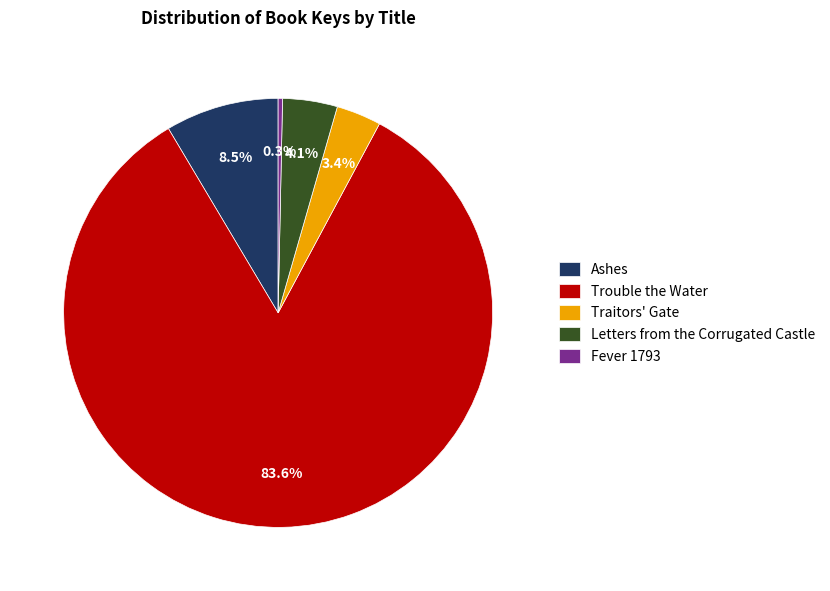

Do Traitors' Gate and Ashes together represent more than half of the pie?

No